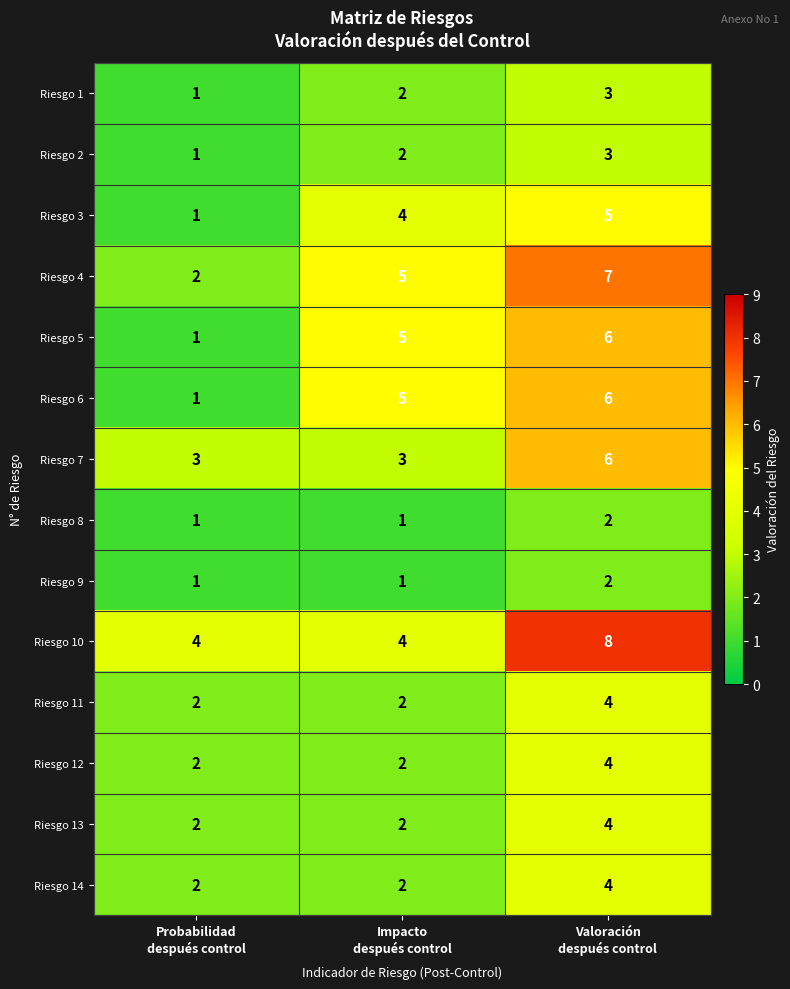

Which series has the largest total across all categories?

Riesgo 10